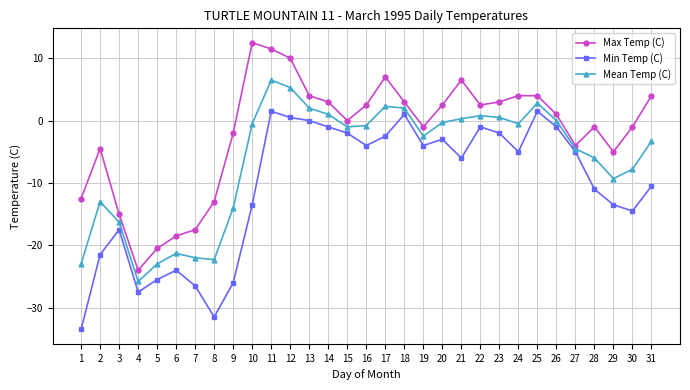

What is the average value of the Mean Temp (C) series?

-6.2